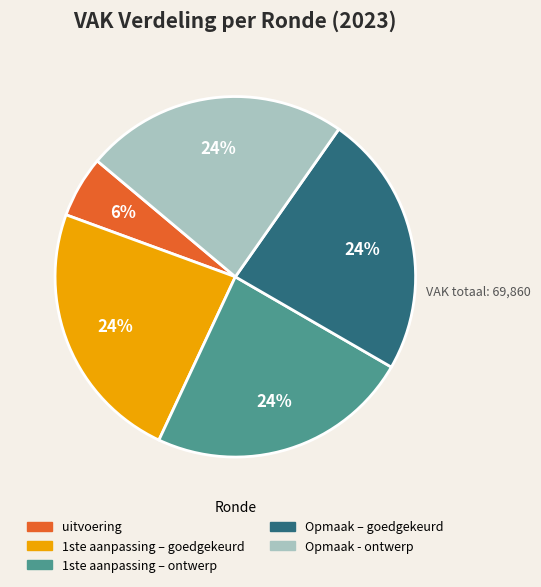

To the nearest percent, what percentage of the pie is 1ste aanpassing – goedgekeurd?

24%